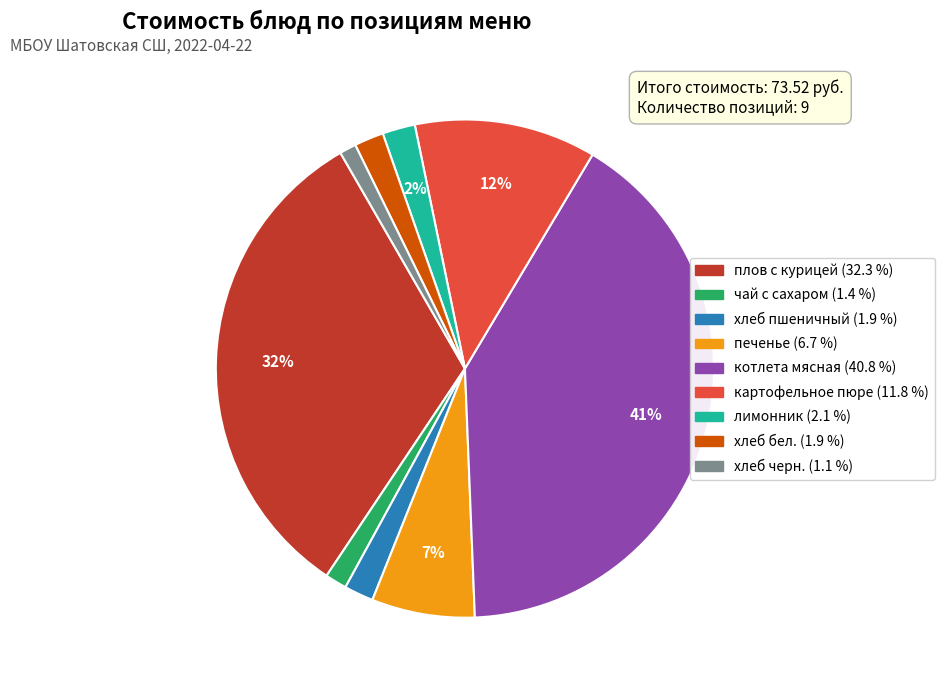

How many slices are in this pie chart?

9